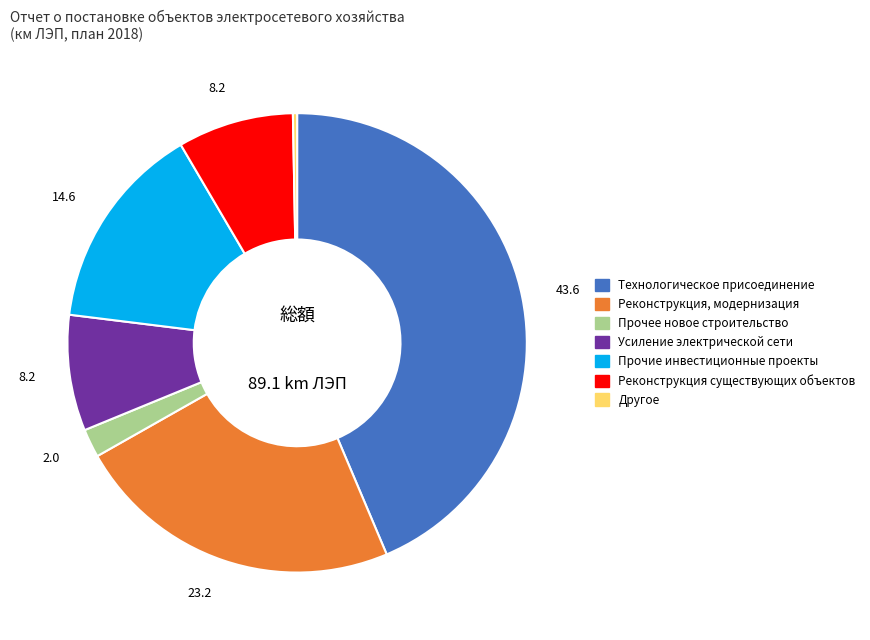

Combined, do Другое and Реконструкция, модернизация account for over 50%?

No